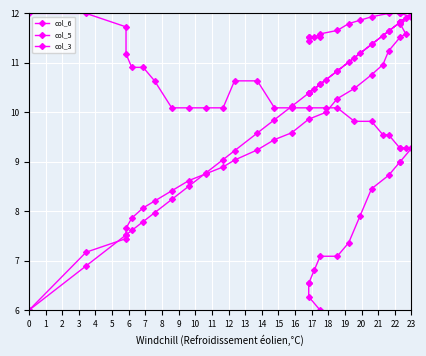

What is the difference between the second highest and minimum values in the col_6 series?

6.0